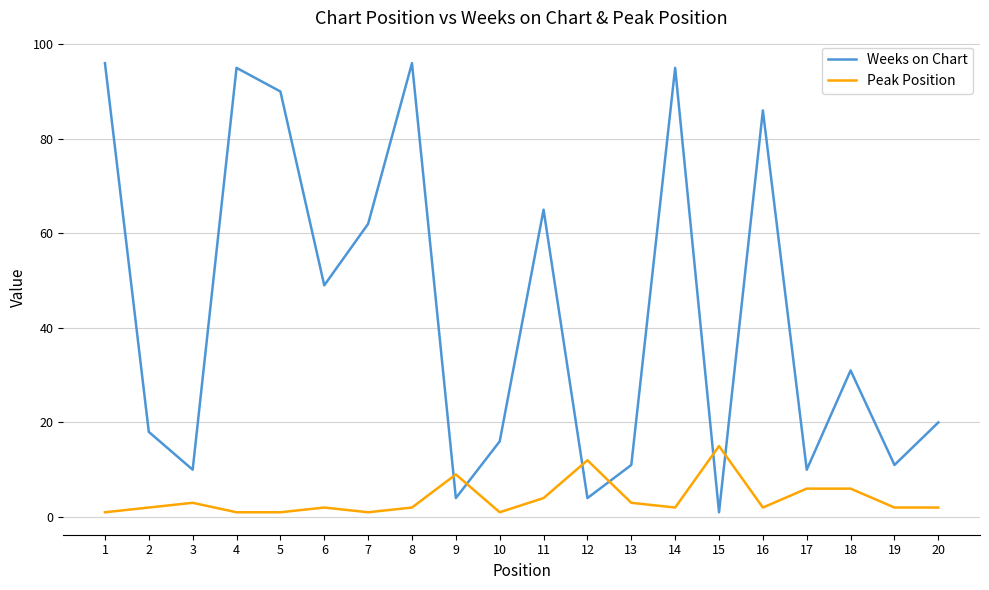

At which label is Weeks on Chart closest to 48?

6